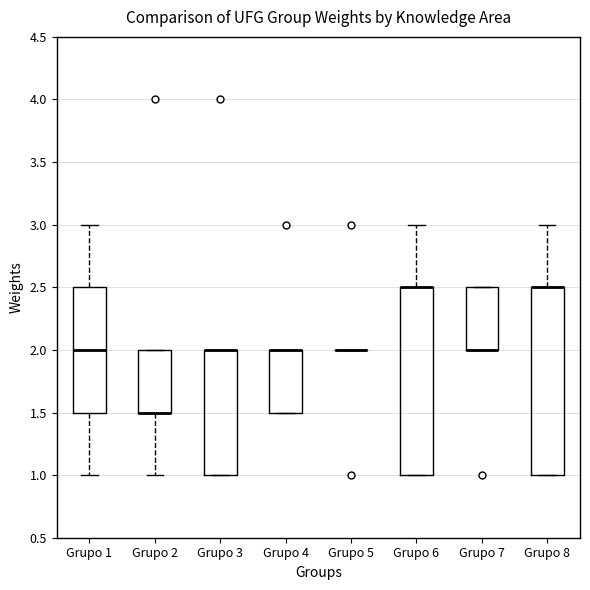

Reading left to right, read every box against the y-axis: the position of its median line, the range the box covers, and the ends of its whiskers. The values are not printed on the chart, so give them approximately, as read against the axis.

Grupo 1: median 2.0, box 1.5 to 2.5, whiskers 1.0 to 3.0
Grupo 2: median 1.5 (drawn on the box's lower edge), box 1.5 to 2.0, whiskers 1.0 to 2.0
Grupo 3: median 2.0 (drawn on the box's upper edge), box 1.0 to 2.0, whiskers 1.0 to 2.0
Grupo 4: median 2.0 (drawn on the box's upper edge), box 1.5 to 2.0, whiskers 1.5 to 2.0
Grupo 5: box collapsed to a line at 2.0, whiskers 2.0 to 2.0
Grupo 6: median 2.5 (drawn on the box's upper edge), box 1.0 to 2.5, whiskers 1.0 to 3.0
Grupo 7: median 2.0 (drawn on the box's lower edge), box 2.0 to 2.5, whiskers 2.0 to 2.5
Grupo 8: median 2.5 (drawn on the box's upper edge), box 1.0 to 2.5, whiskers 1.0 to 3.0